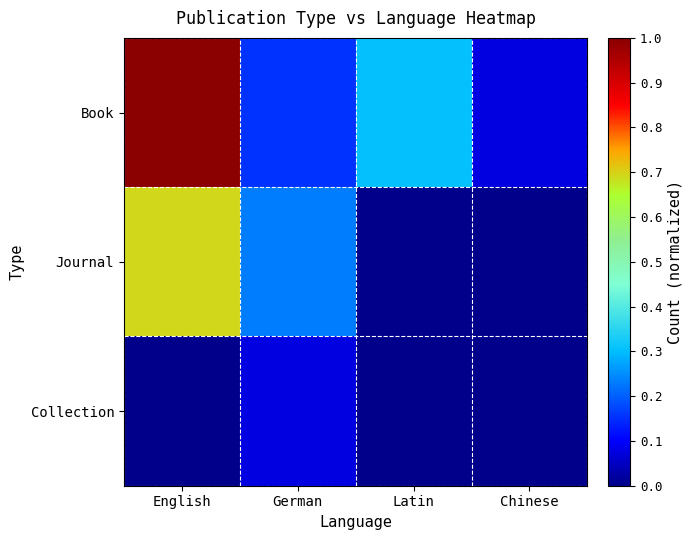

Reading left to right, what are all the values shown in this chart?

Book: English=1.0	German=0.2	Latin=0.3	Chinese=0.1
Journal: English=0.7	German=0.2	Latin=0.0	Chinese=0.0
Collection: English=0.0	German=0.1	Latin=0.0	Chinese=0.0